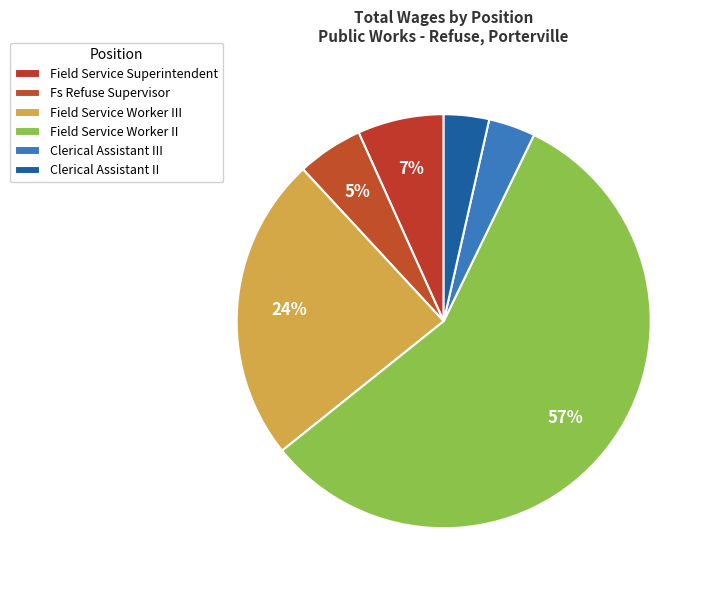

Which slice is the largest?

Field Service Worker II